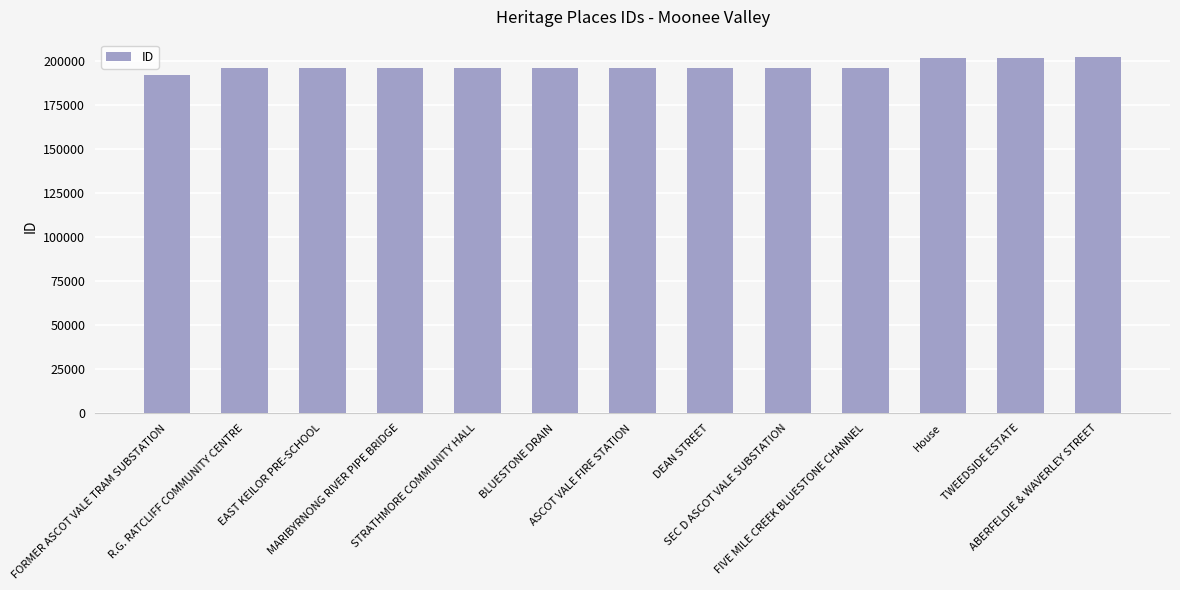

What is the maximum value shown in the chart?

202170